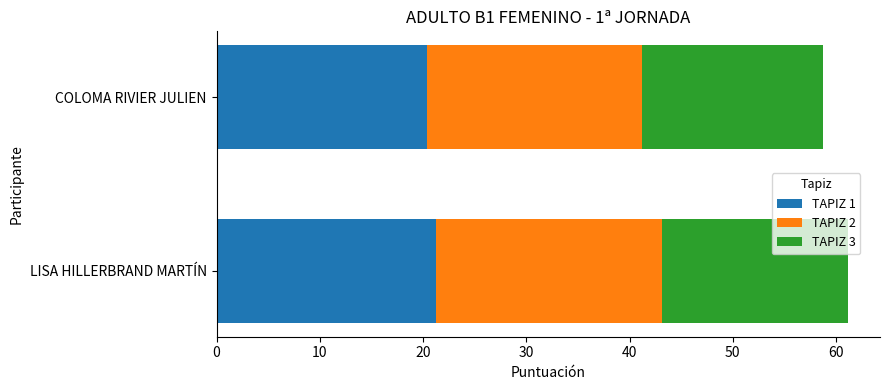

What is the maximum value for TAPIZ 1?

21.3